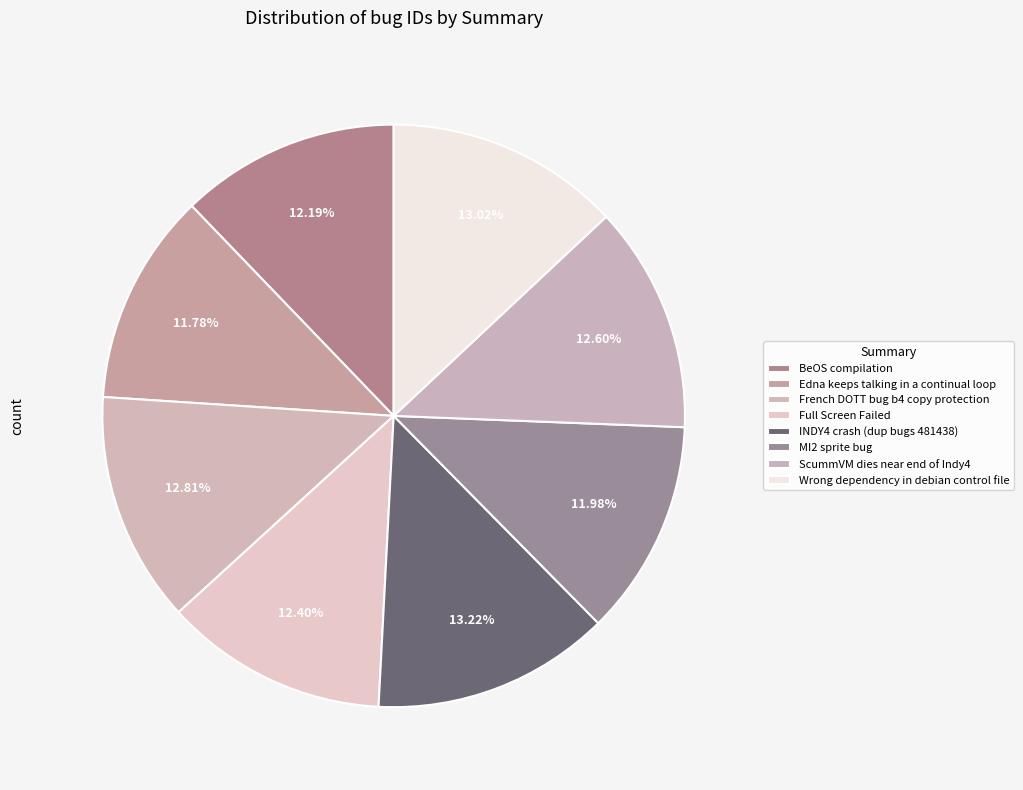

Which has a higher value, Wrong dependency in debian control file or ScummVM dies near end of Indy4?

Wrong dependency in debian control file